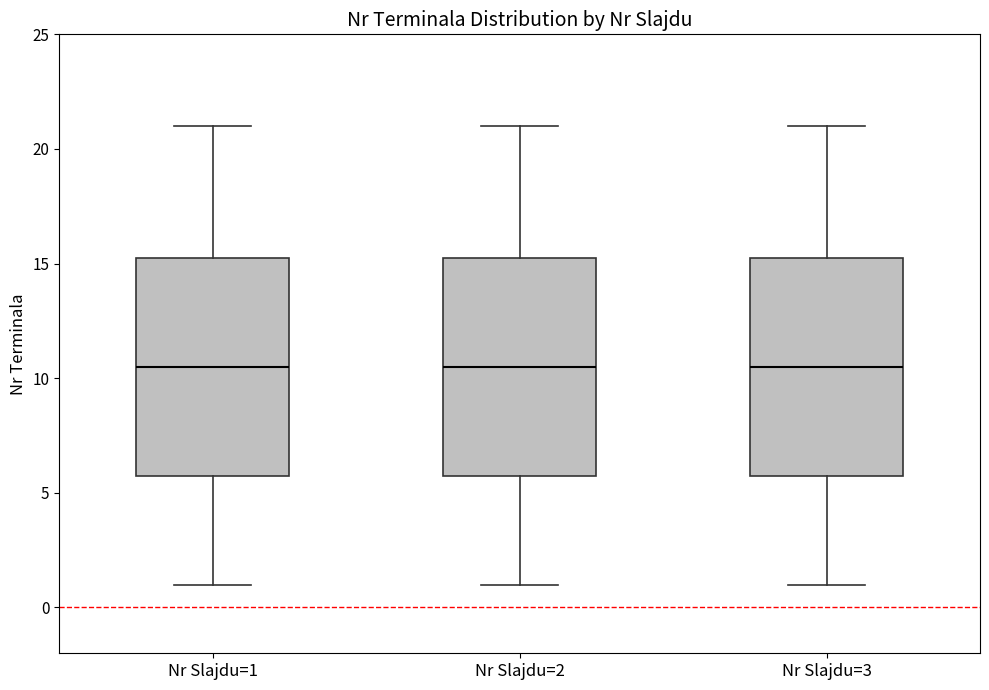

Reading left to right, transcribe this box plot: for each box, give where its median line is, the range the box spans, and where its two whiskers end, as read against the y-axis. The values are not printed on the chart, so give them approximately, as read against the axis.

Nr Slajdu=1: median 10.5, box 6.0 to 15.5, whiskers 1.0 to 21.0
Nr Slajdu=2: median 10.5, box 6.0 to 15.5, whiskers 1.0 to 21.0
Nr Slajdu=3: median 10.5, box 6.0 to 15.5, whiskers 1.0 to 21.0